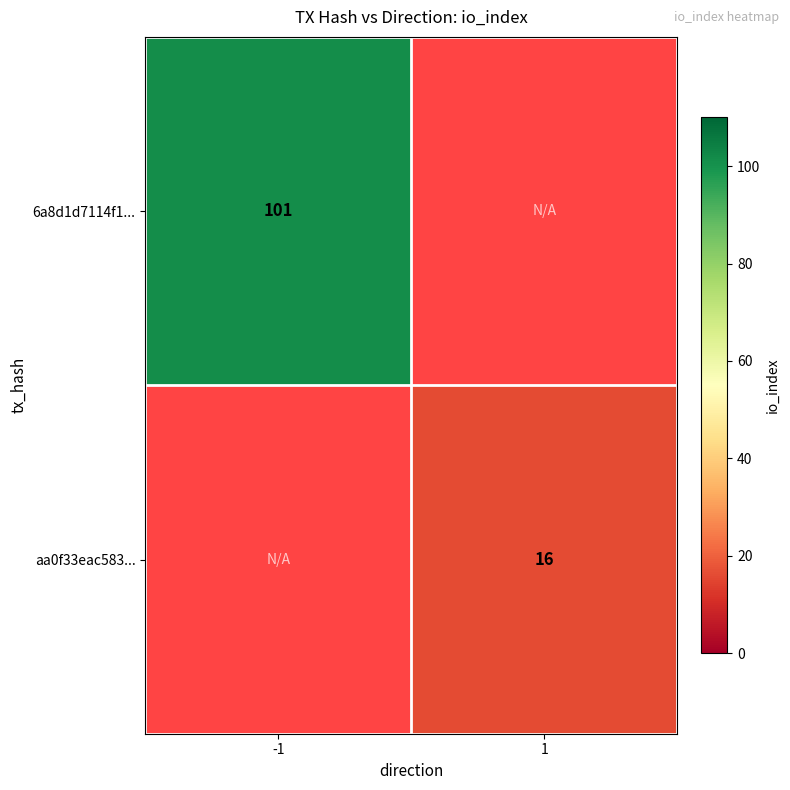

Is it true that aa0f33eac583... equals 16 at 1?

True